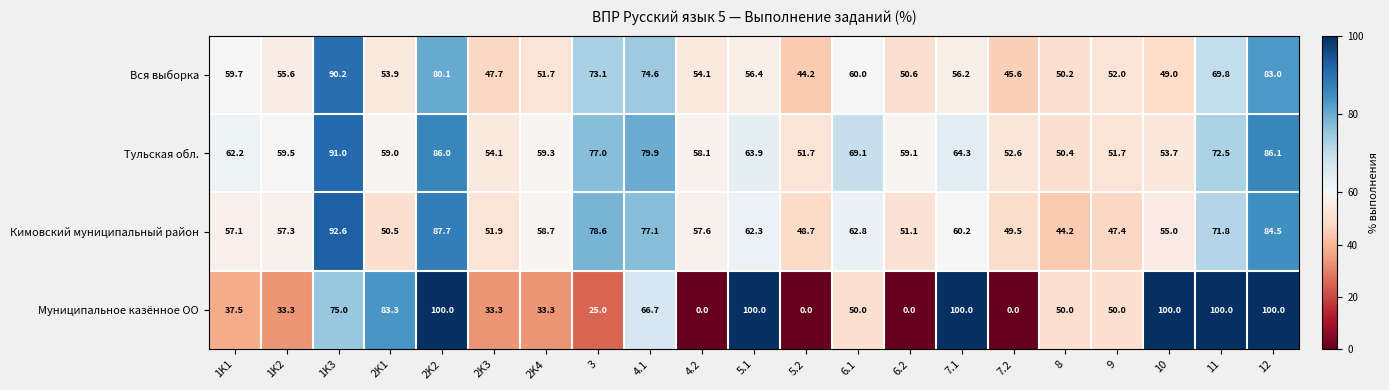

What value does the Муниципальное казённое ОО series have at 9?

50.0